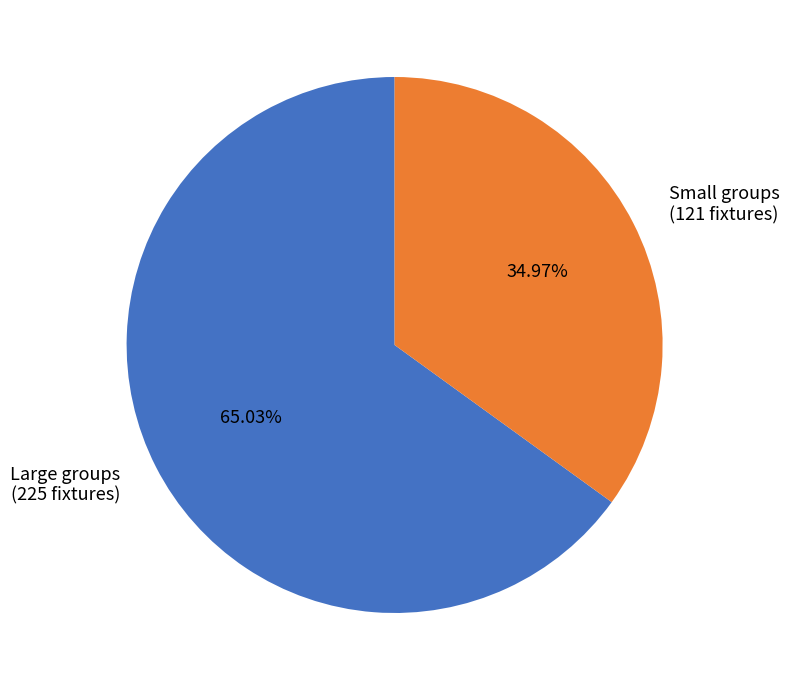

What is the smallest slice in the pie chart?

Small groups (121 fixtures)